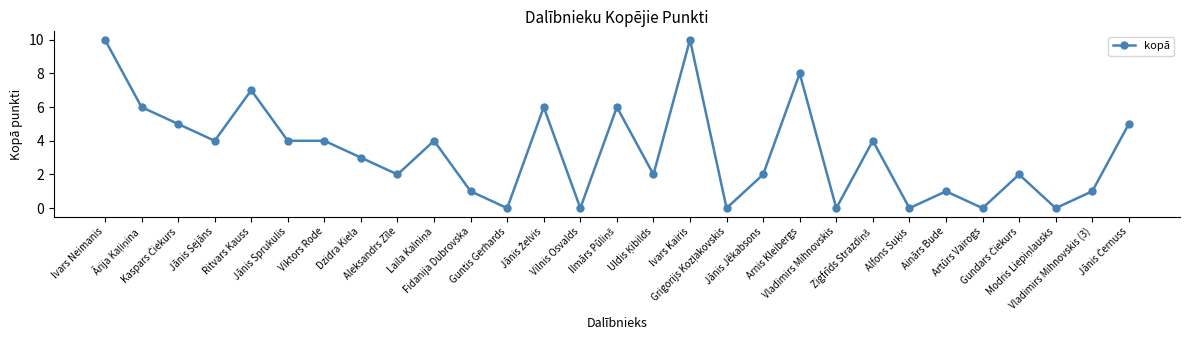

What is the average value?

3